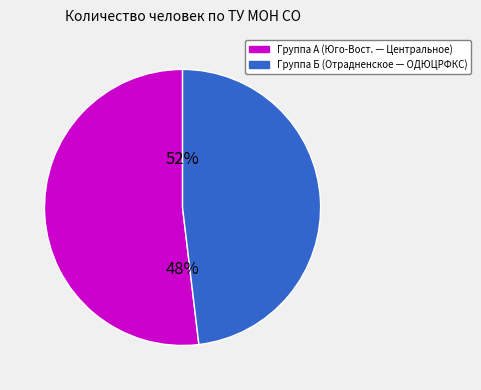

Does Центральное account for over 50% of the chart?

No